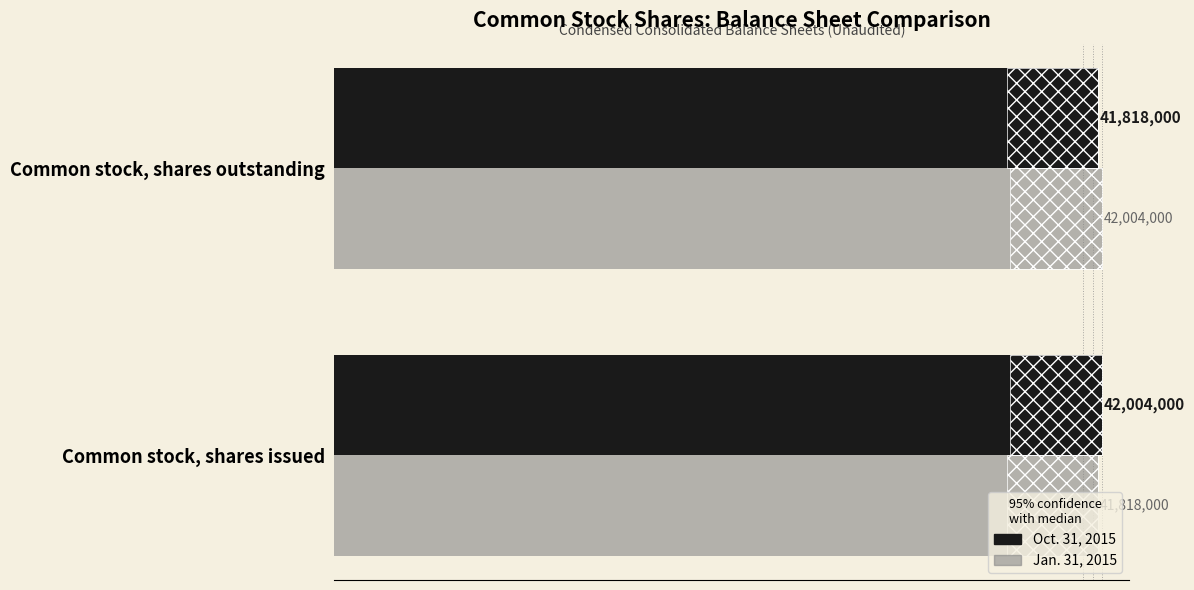

Is it true that Oct. 31, 2015 equals 41818000 at Common stock, shares outstanding?

True